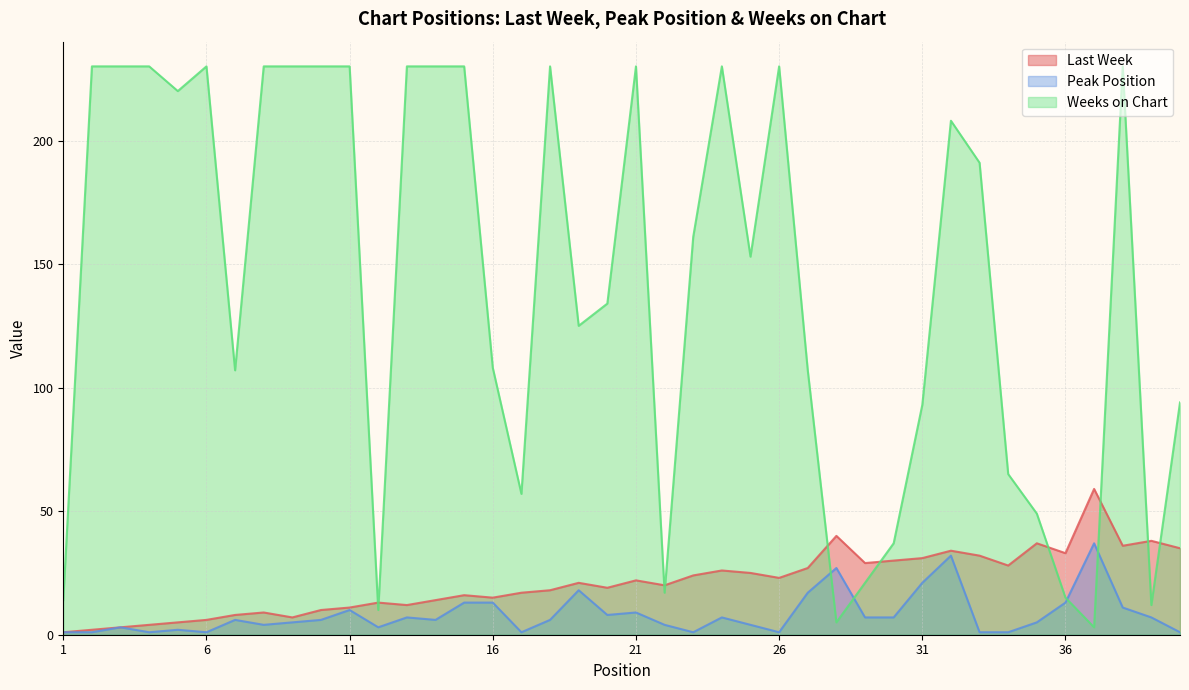

Reading left to right, transcribe all the data shown in this chart.

Last Week: 1	2	3	4	5	6	8	9	7	10	11	13	12	14	16	15	17	18	21	19	22	20	24	26	25	23	27	40	29	30	31	34	32	28	37	33	59	36	38	35
Peak Position: 1	1	3	1	2	1	6	4	5	6	10	3	7	6	13	13	1	6	18	8	9	4	1	7	4	1	17	27	7	7	21	32	1	1	5	13	37	11	7	1
Weeks on Chart: 14	230	230	230	220	230	107	230	230	230	230	10	230	230	230	108	57	230	125	134	230	17	161	230	153	230	107	5	21	37	93	208	191	65	49	15	3	230	12	94